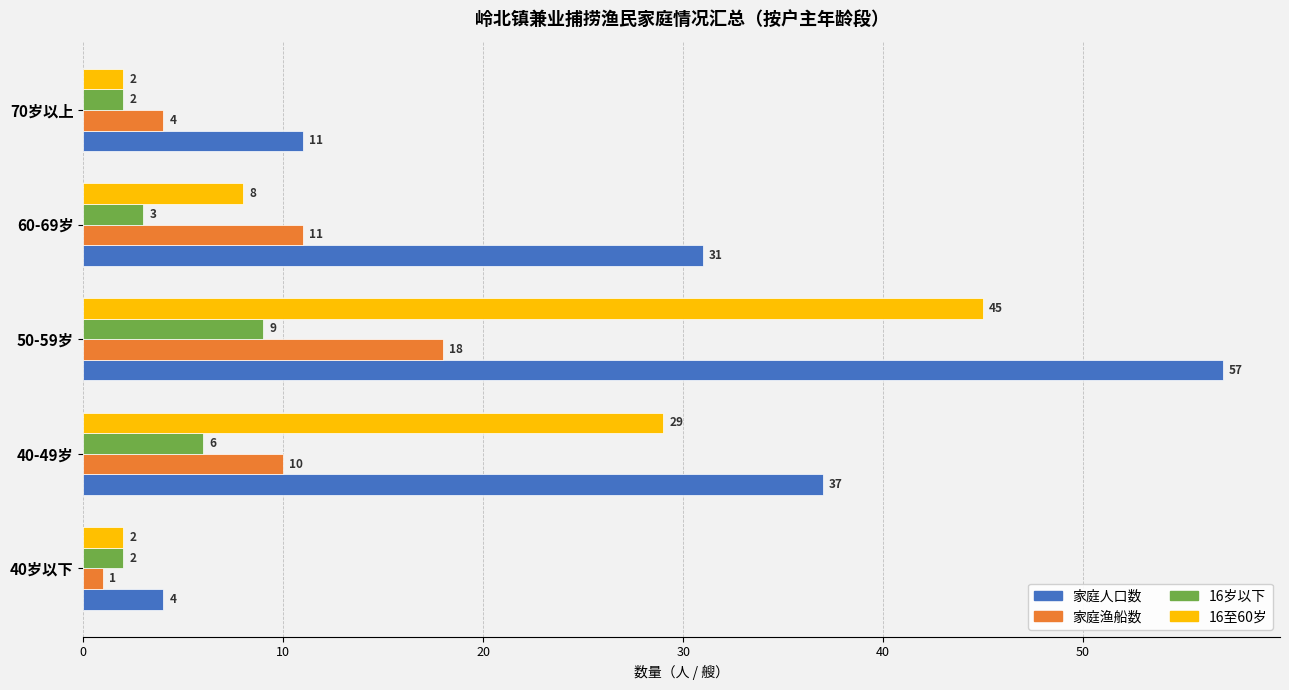

Which series has the largest range (max minus min)?

家庭人口数